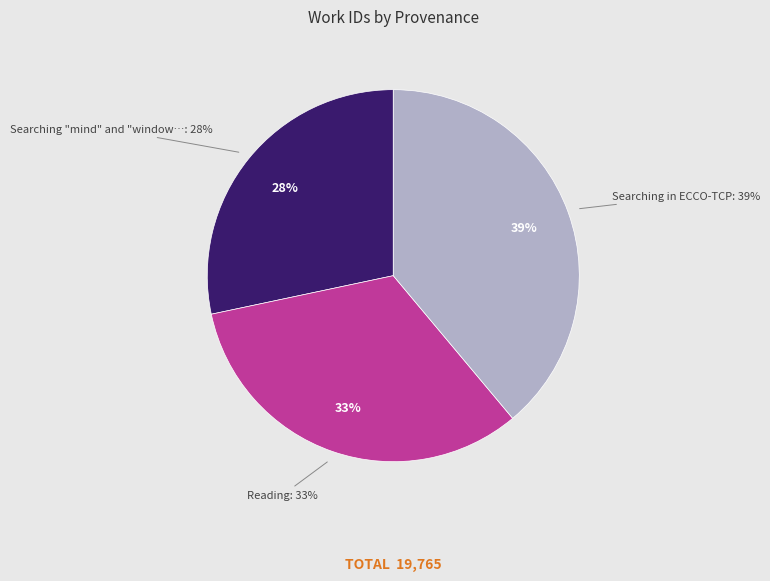

Approximately how many times larger is the value at Reading compared to Searching "mind" and "window" in HDIS?

1.2